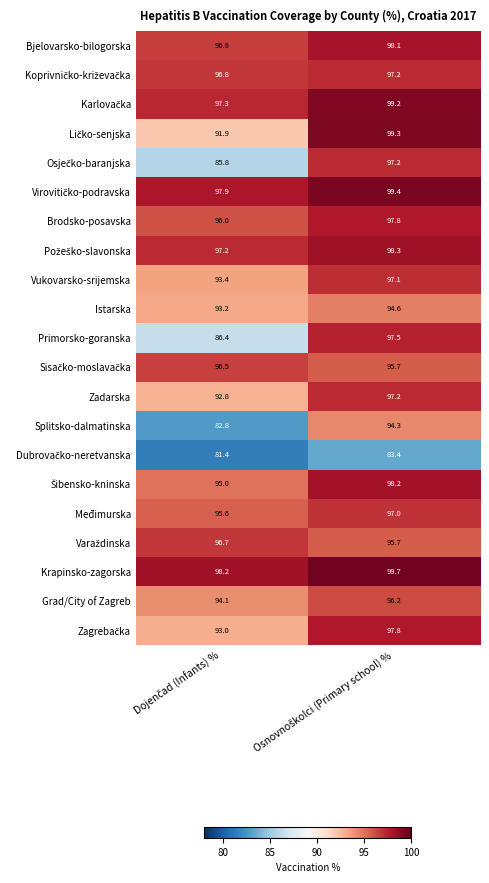

How many categories are shown in the chart?

2